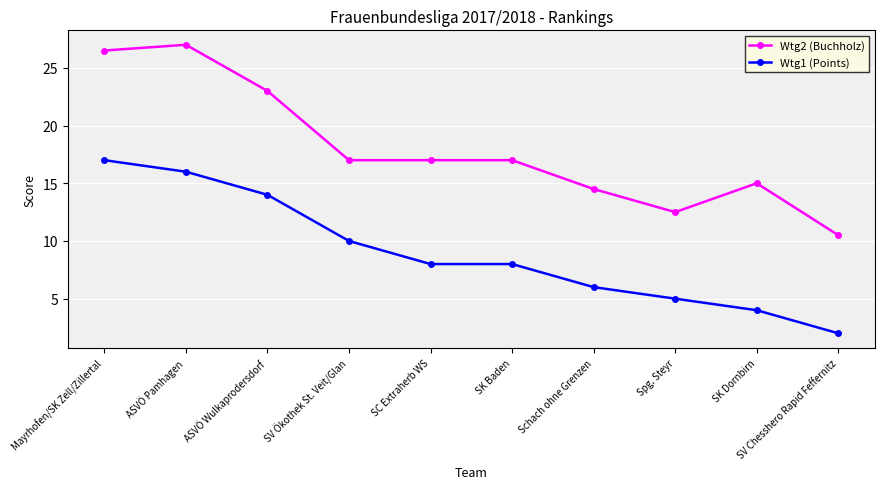

What are all the series names shown in the legend?

Wtg2 (Buchholz), Wtg1 (Points)